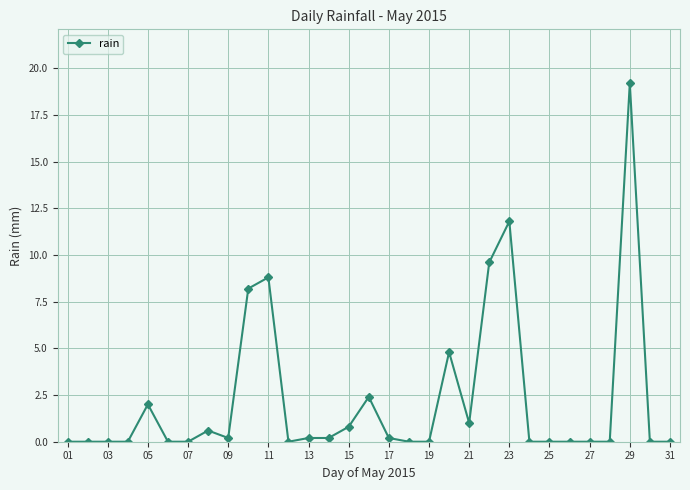

What is the value of the 20th point from the left?

4.8